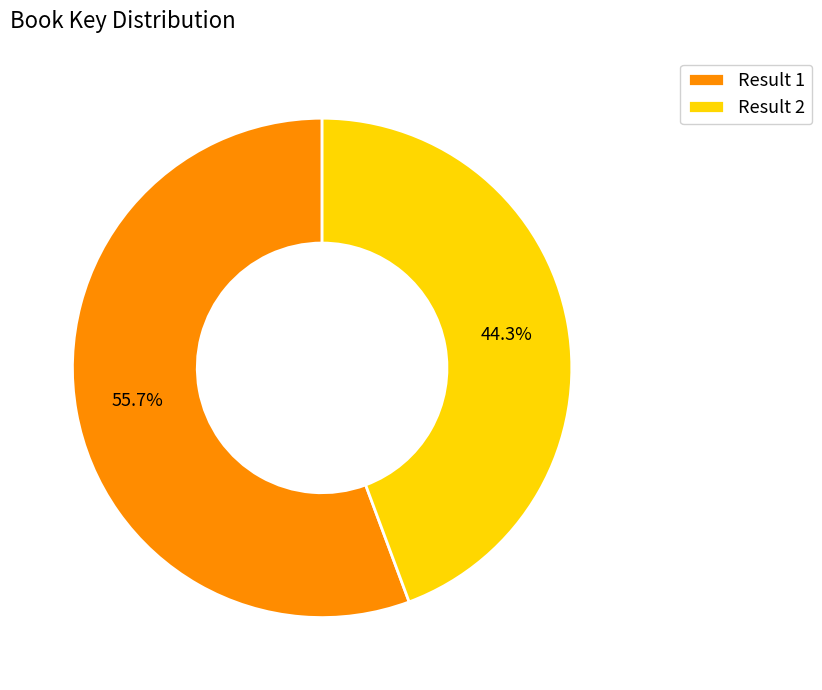

What is the smallest slice in the pie chart?

Result 2